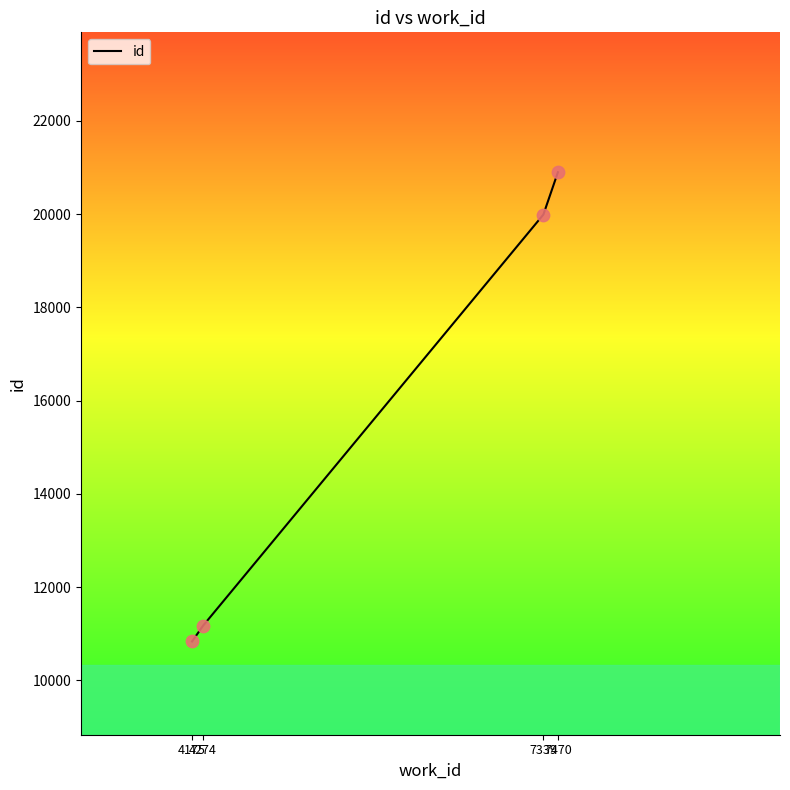

Between 7470 and 4175, which is larger?

7470